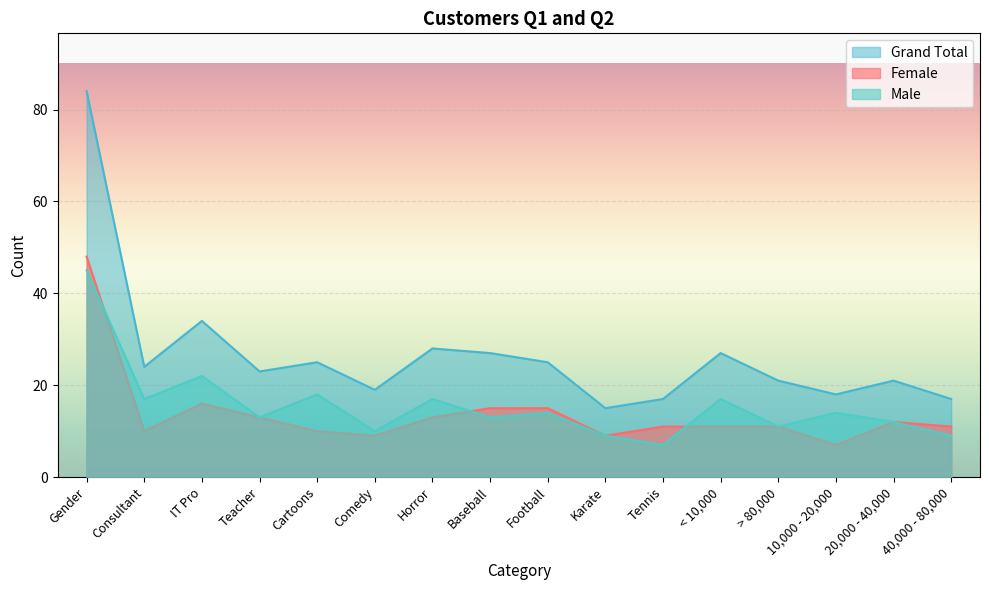

Where do Male and Female first cross each other?

Gender and Consultant